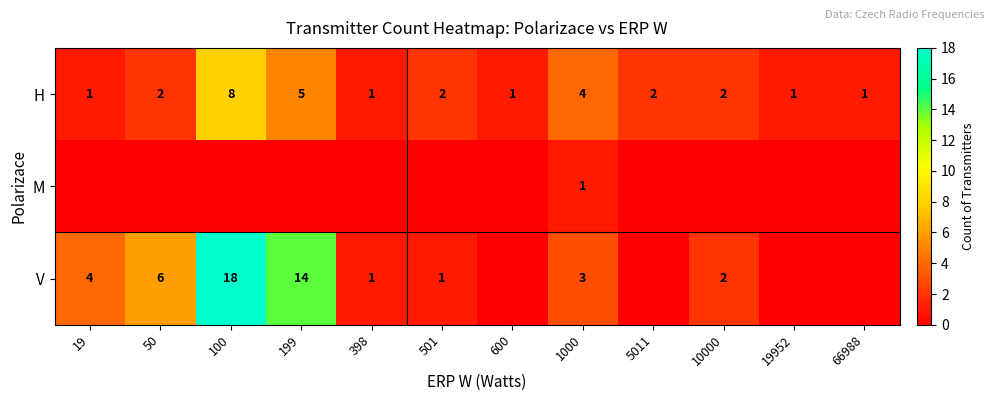

True or false: H has a value of 2 at 50.

True